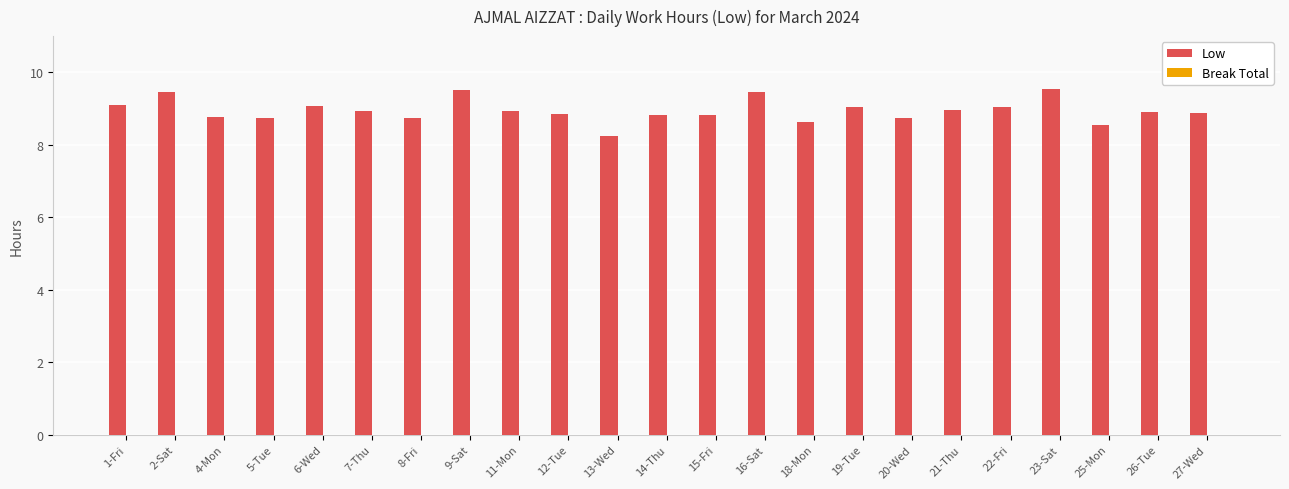

At which label is the value closest to 8?

13-Wed